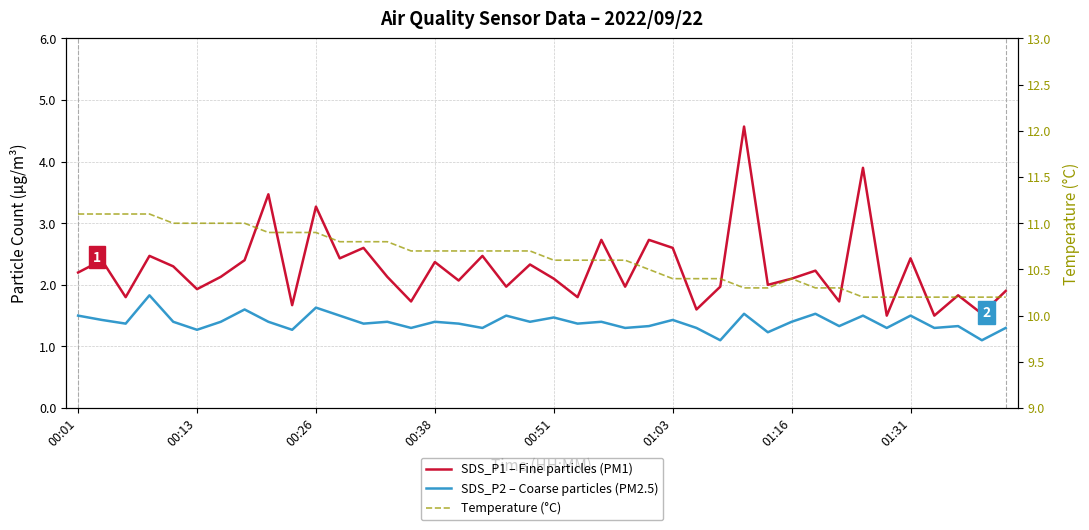

Rank the series by their maximum value, from lowest to highest.

SDS_P2 – Coarse particles (PM2.5), SDS_P1 – Fine particles (PM1), Temperature (°C)